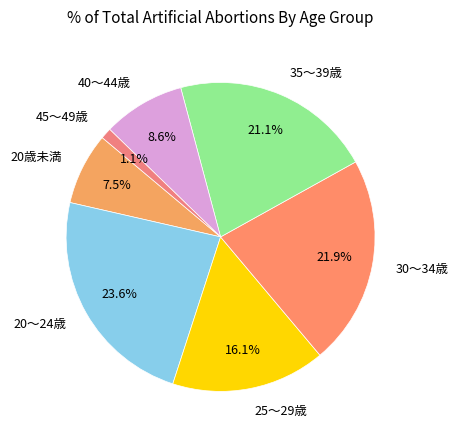

To the nearest percent, what portion does 20～24歳 represent?

24%